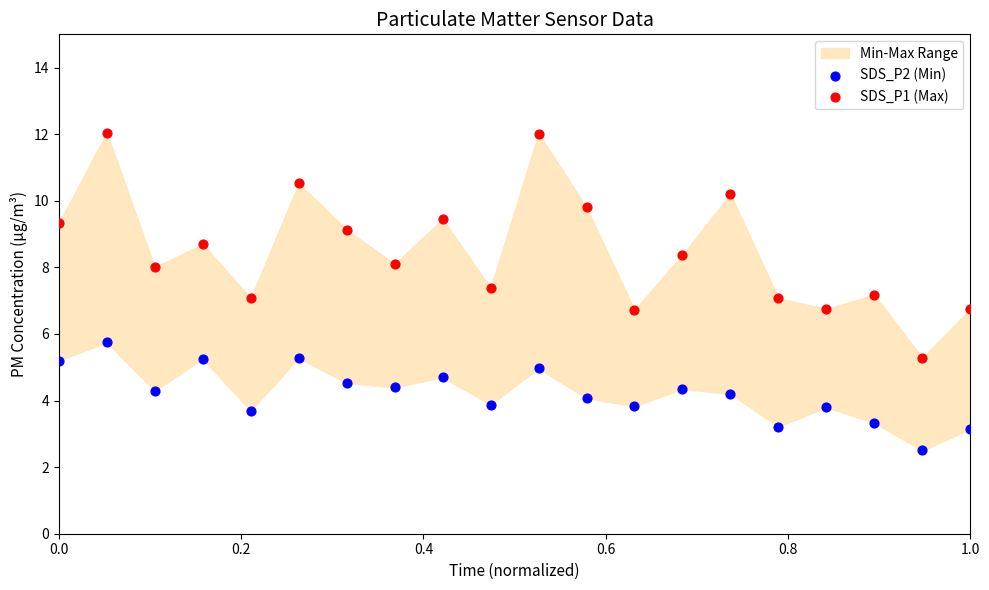

Which series has the largest Y range (max minus min)?

SDS_P1 (Max)